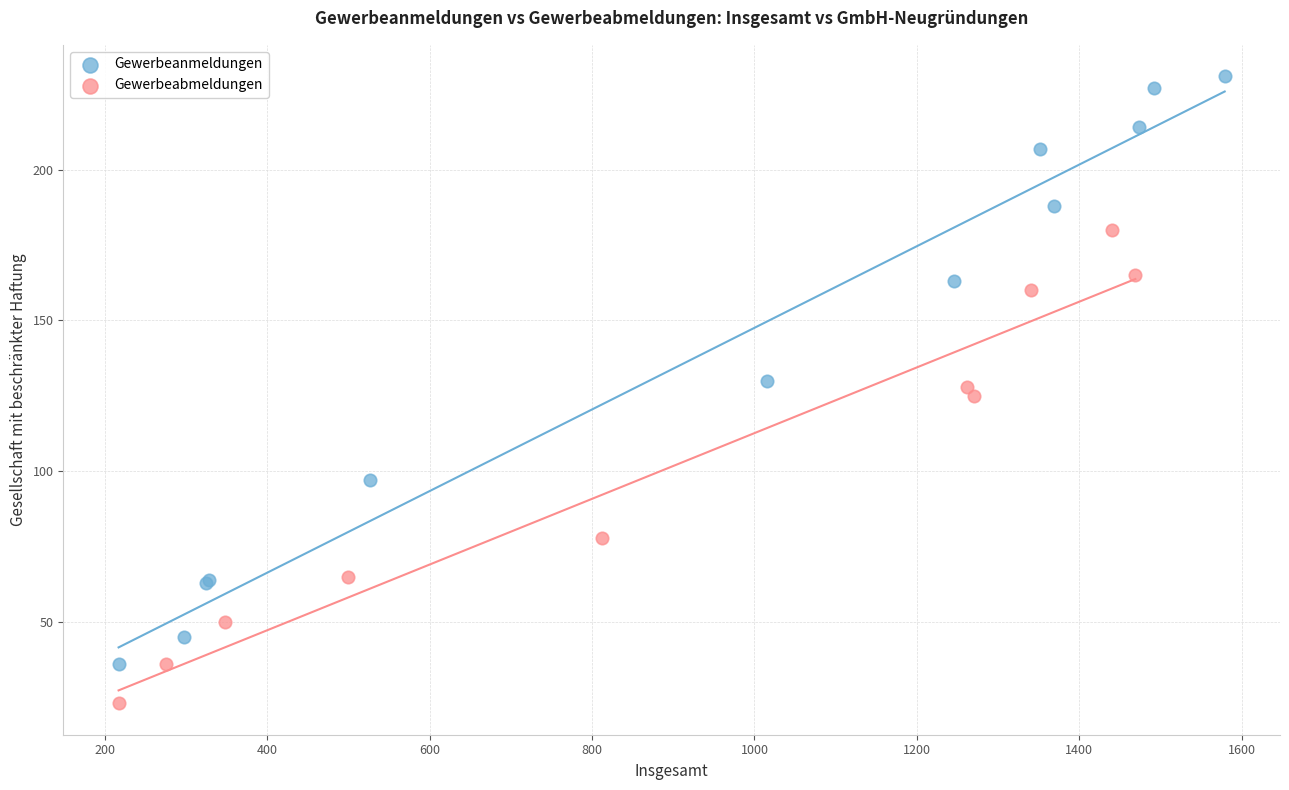

Which series contains the lowest Y value?

Gewerbeabmeldungen